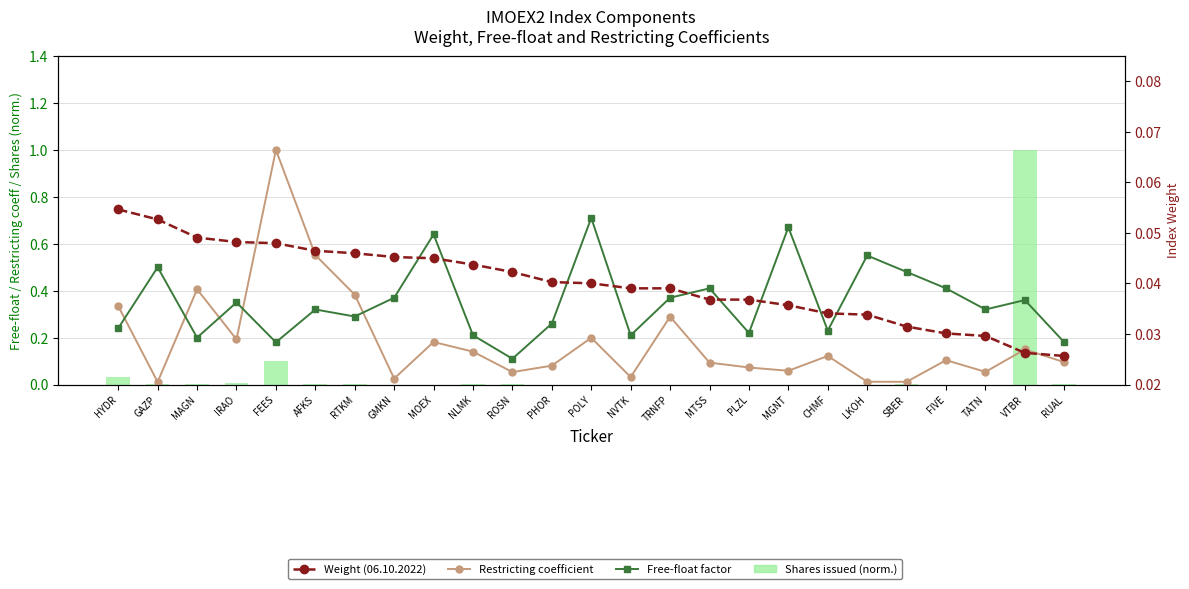

The Restricting coefficient series shows 0.3 at AFKS. True or false?

False